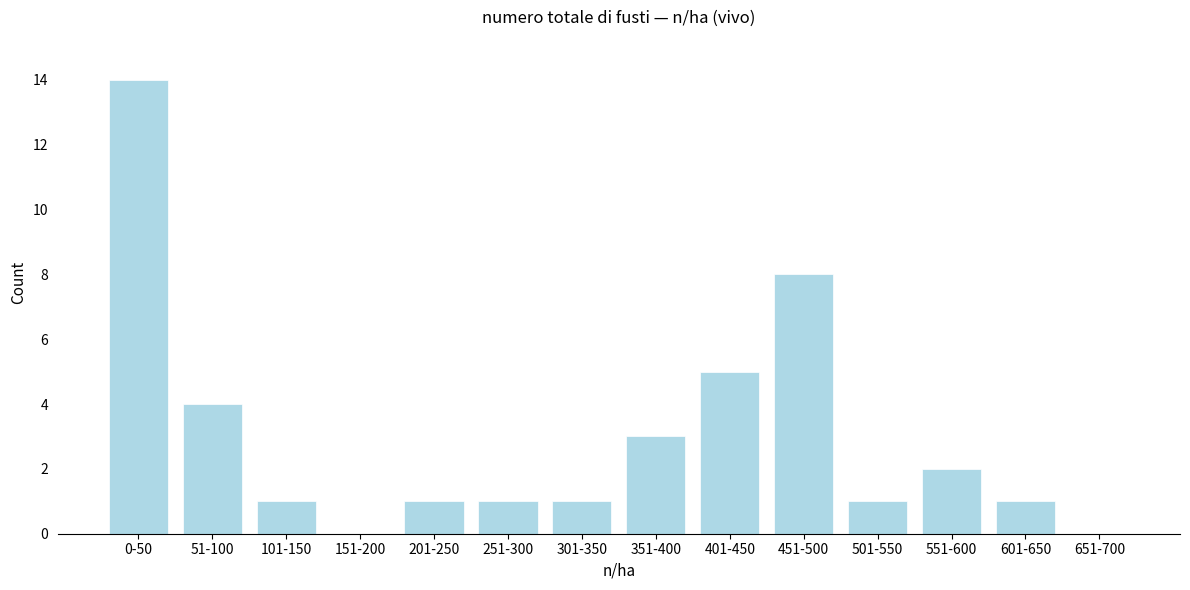

Reading left to right, transcribe all the data shown in this chart.

0-50=14	51-100=4	101-150=1	151-200=0	201-250=1	251-300=1	301-350=1	351-400=3	401-450=5	451-500=8	501-550=1	551-600=2	601-650=1	651-700=0